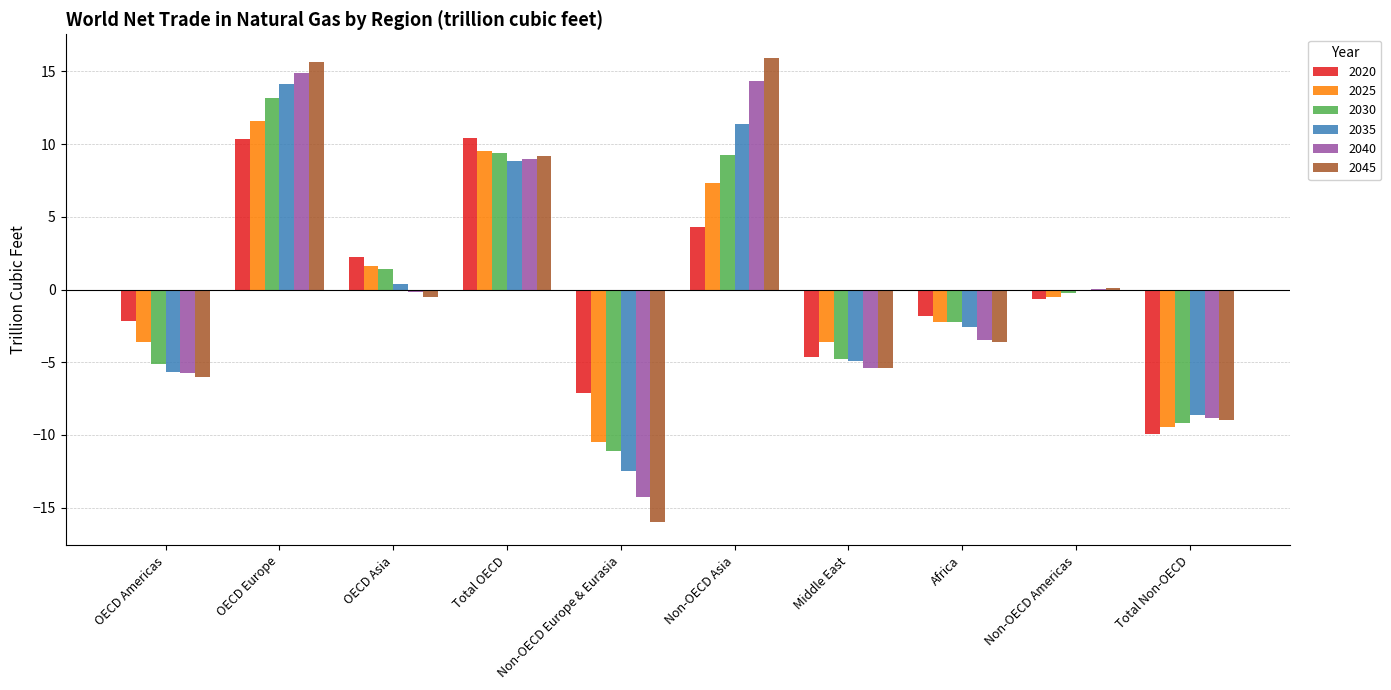

What is the highest value of the 2040 series?

14.9